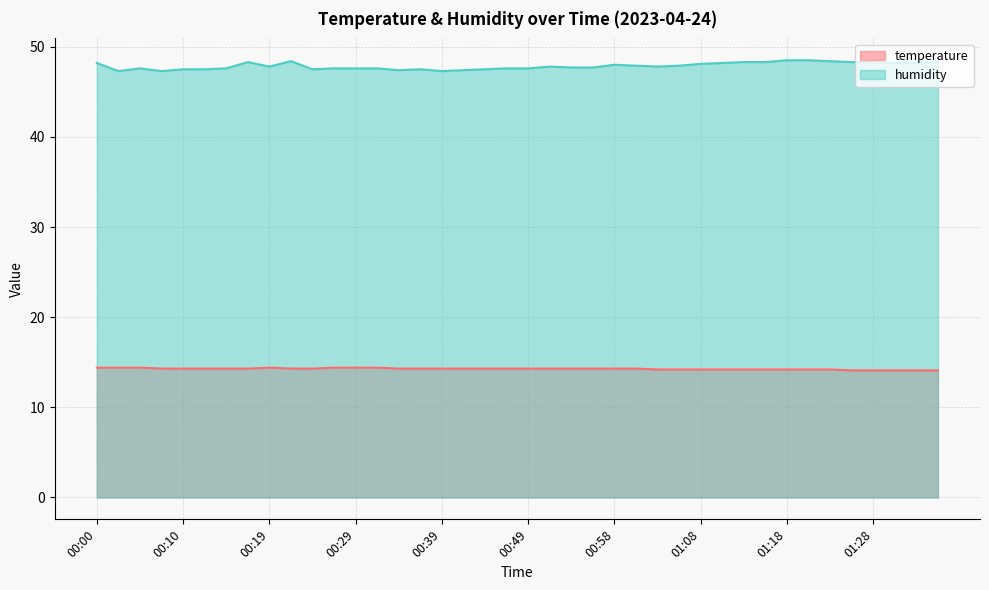

List the series in order of their overall mean, highest first.

humidity, temperature